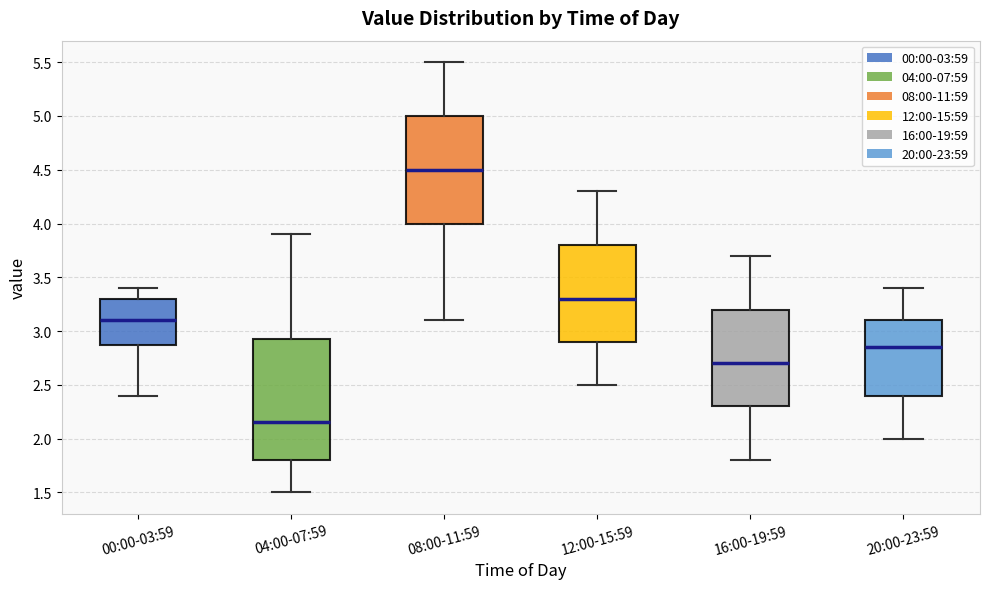

Which box's median line is the highest?

08:00-11:59